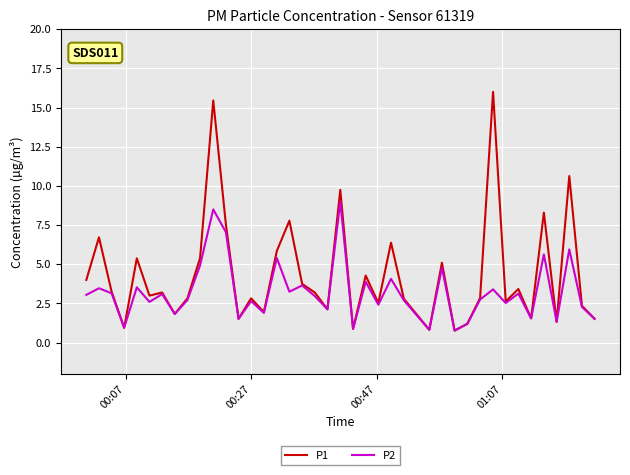

Which series has the largest total across all categories?

P1